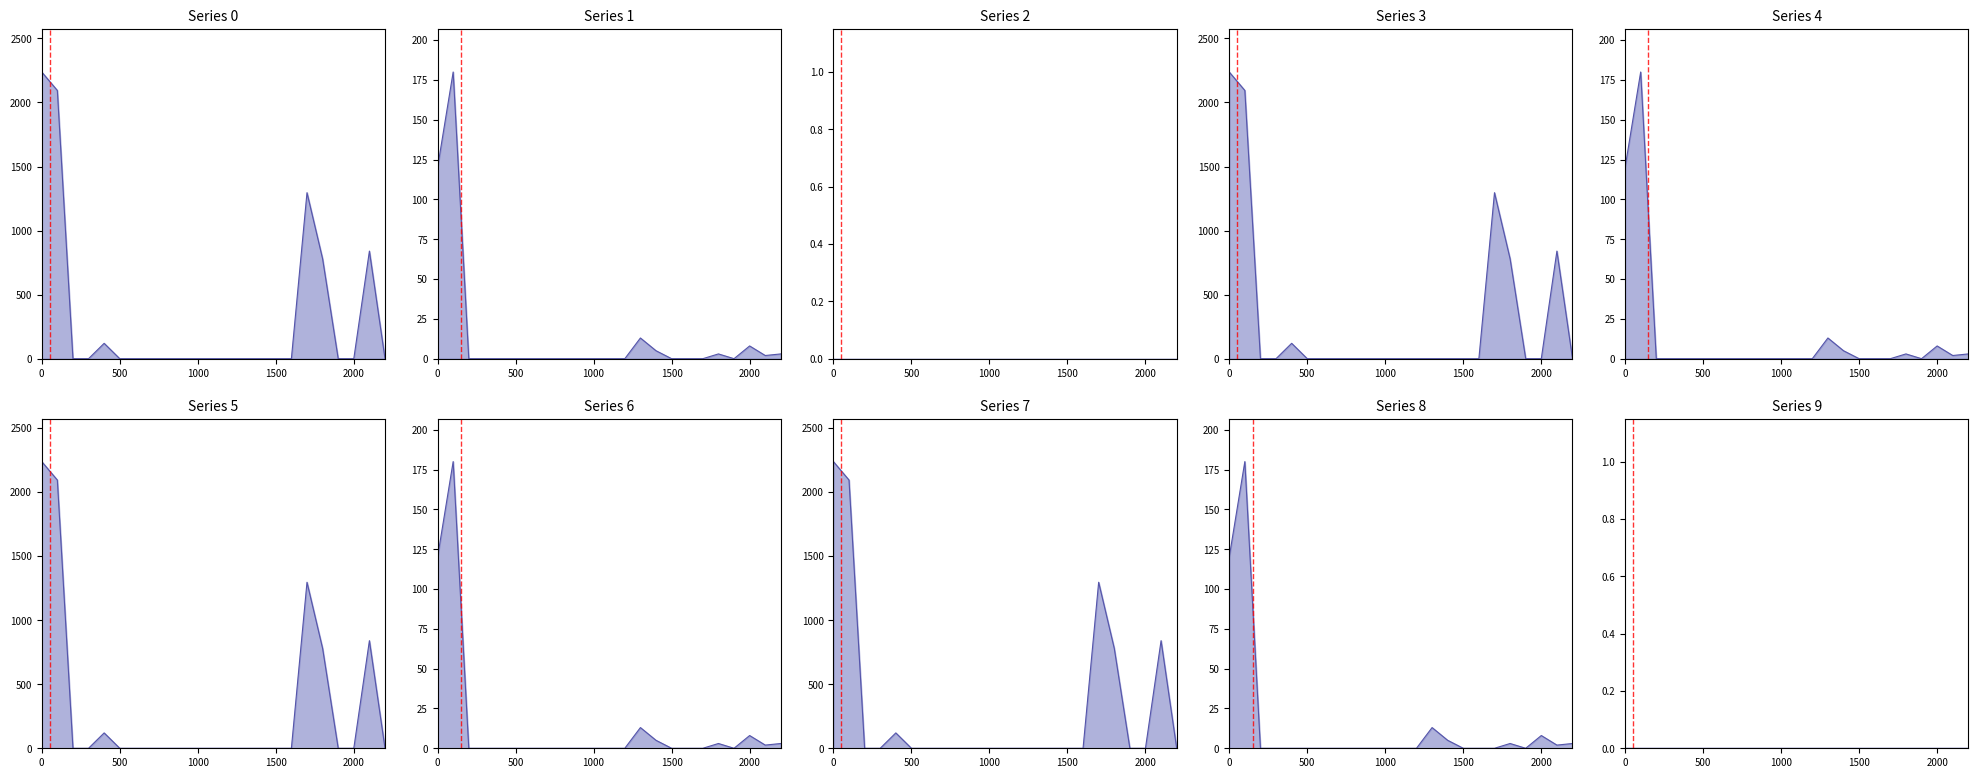

What is the maximum value for Story estimated time?

180